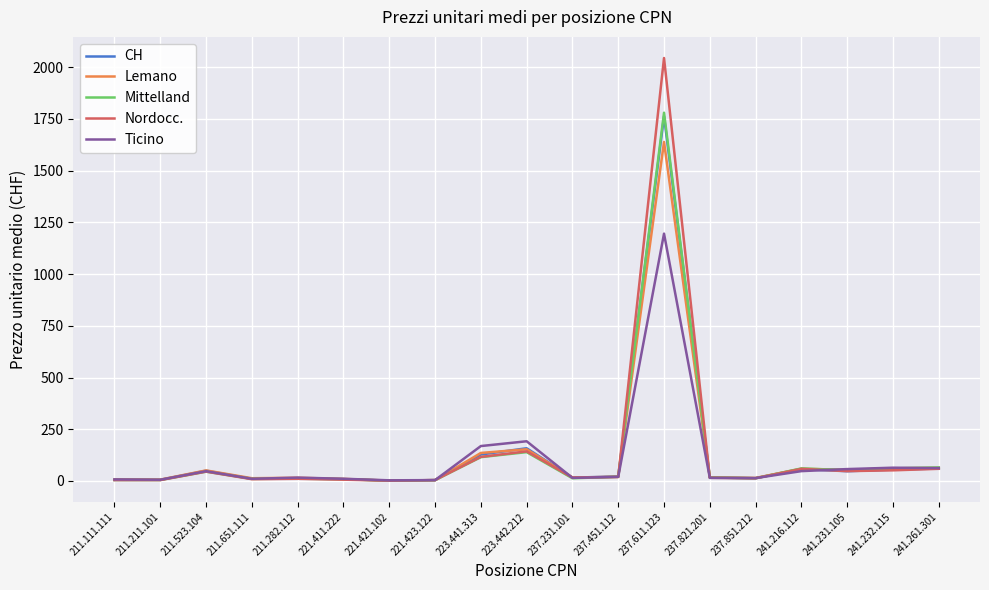

The Nordocc. series shows 116.3 at 223.441.313. True or false?

True